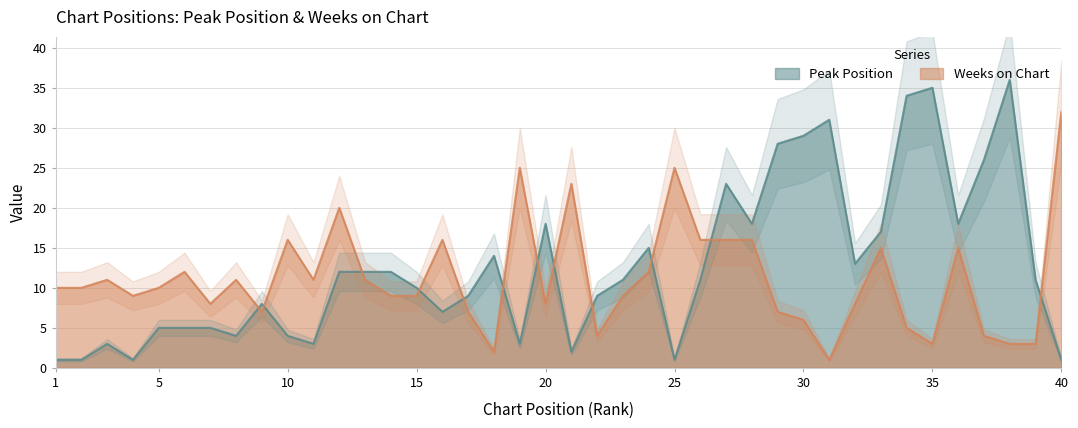

What is the value of the Weeks on Chart point at the 18th from the left?

2